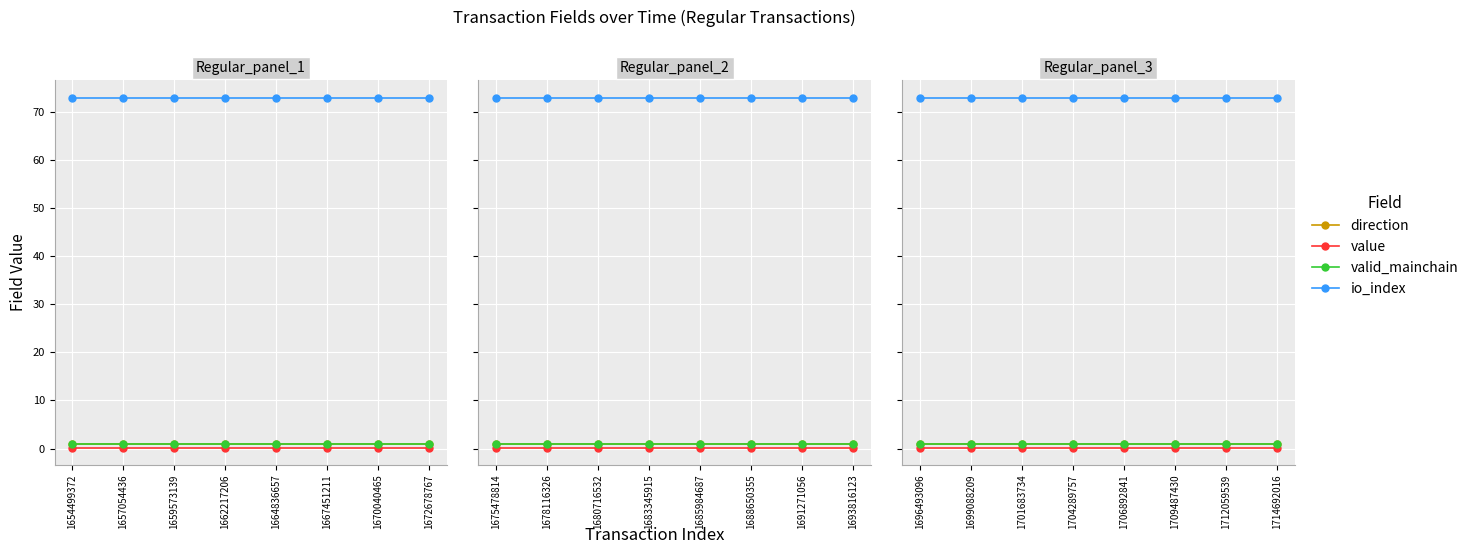

Does the chart display data point markers on the line(s)?

Yes